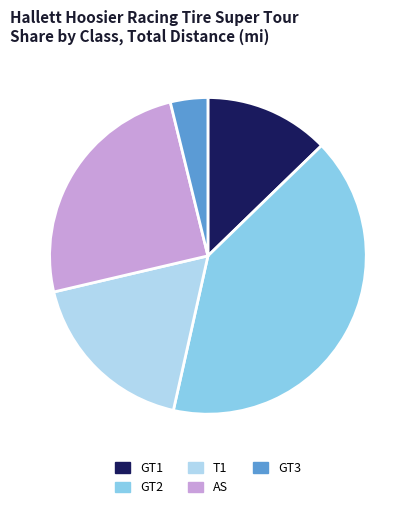

Is it true that AS is 12% of the pie?

False